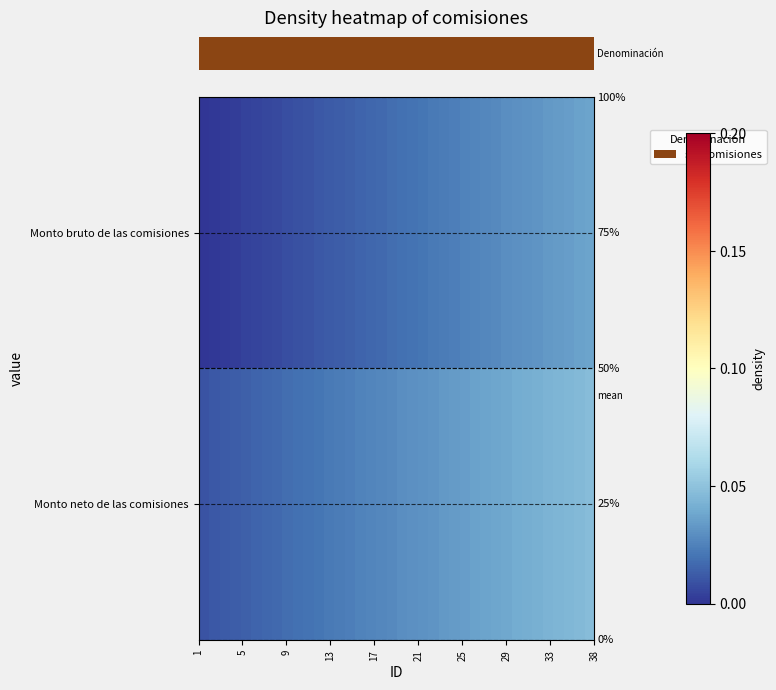

At which category is the sum across all series the highest?

37